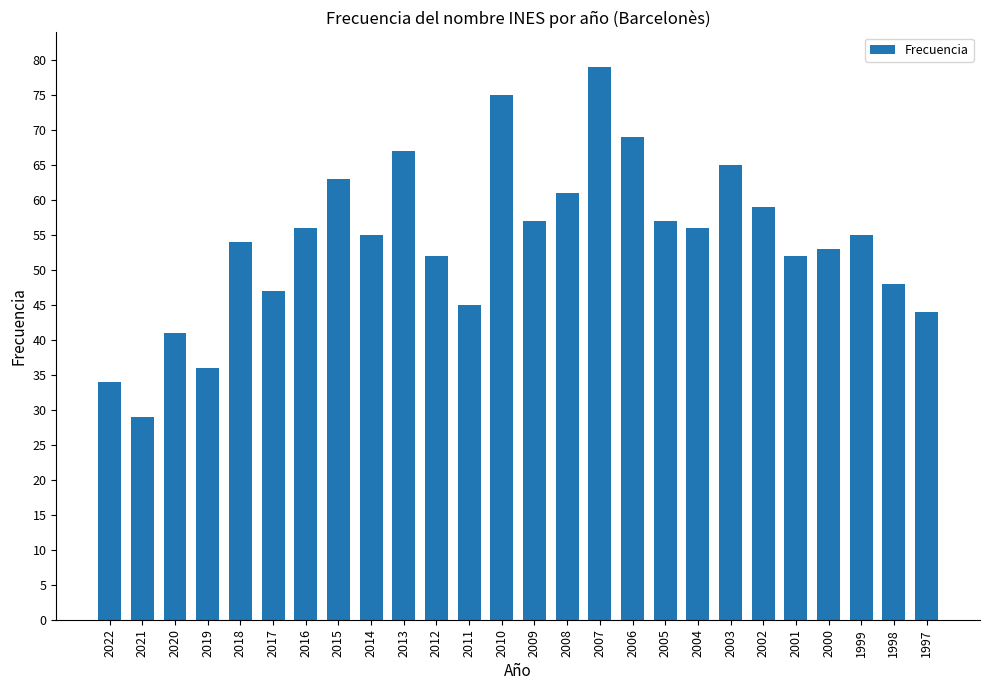

The value at 2018 is 54. True or false?

True